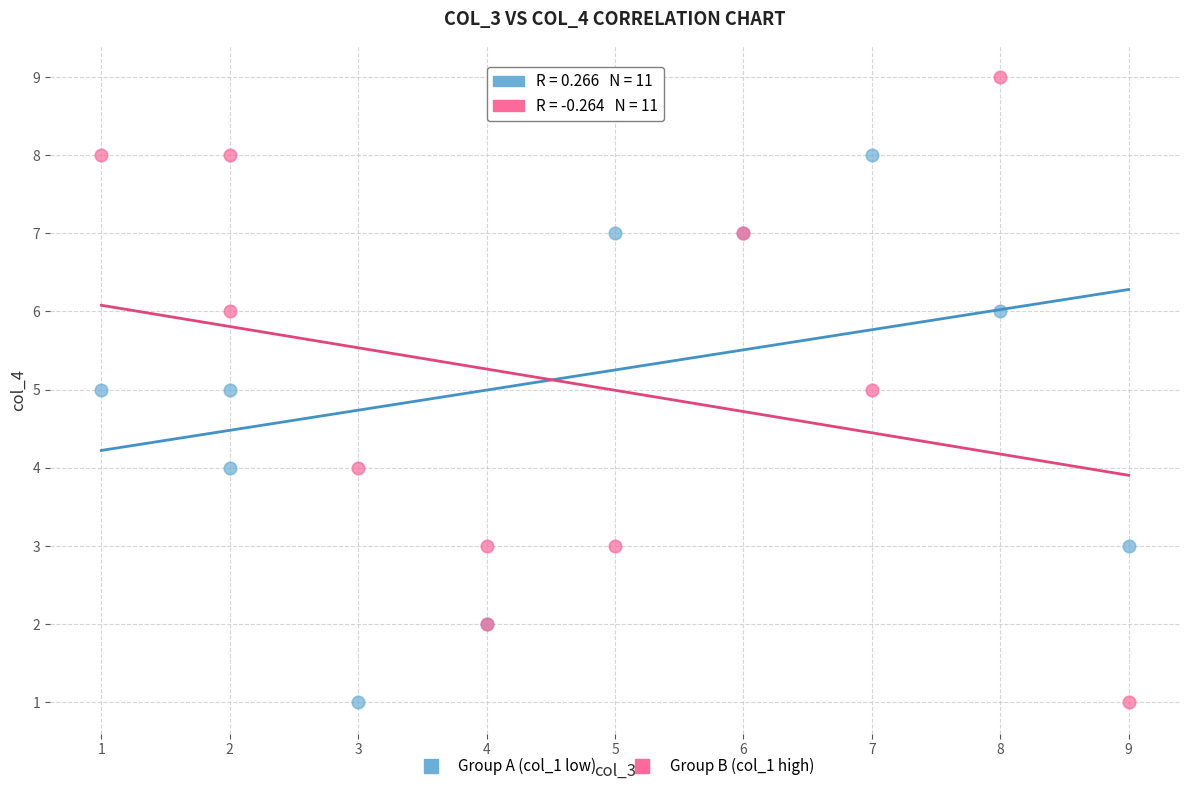

What are all the series names shown in the legend?

Group A (col_1 low), Group B (col_1 high)